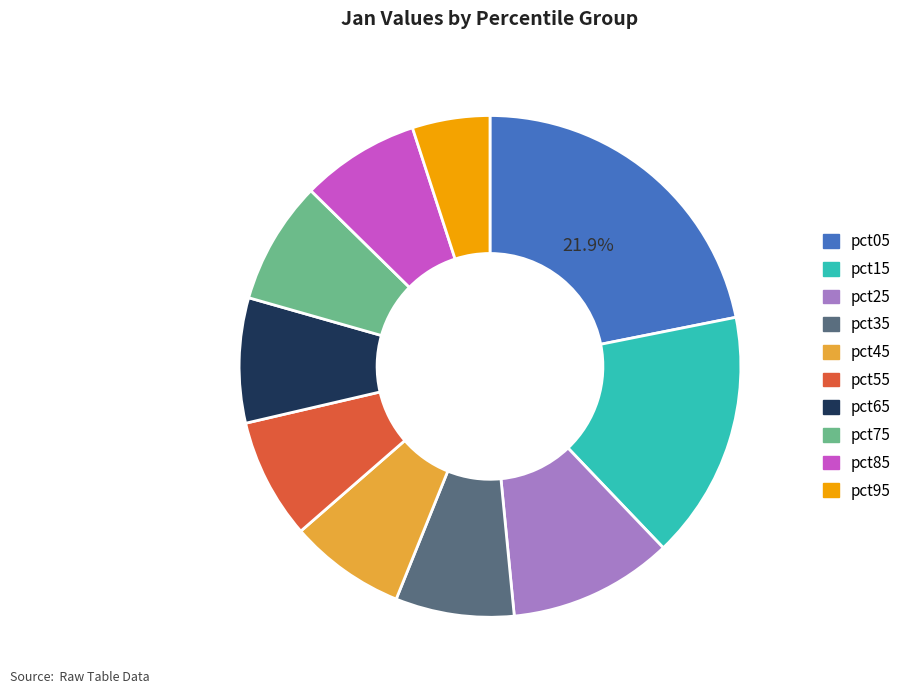

Does pct05 account for over 50% of the chart?

No